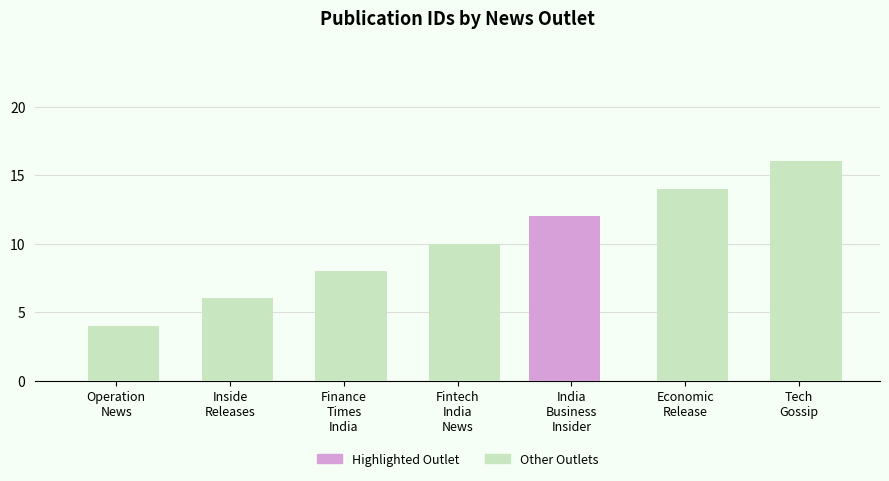

Which series has the largest total across all categories?

Other Outlets